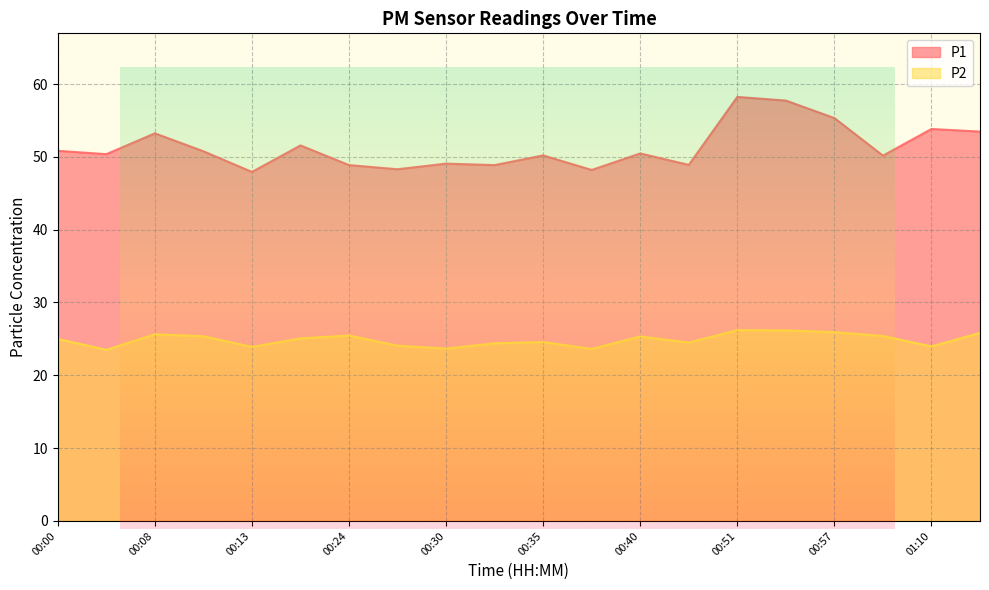

What is the spread (max minus min) of values at 00:00?

25.8